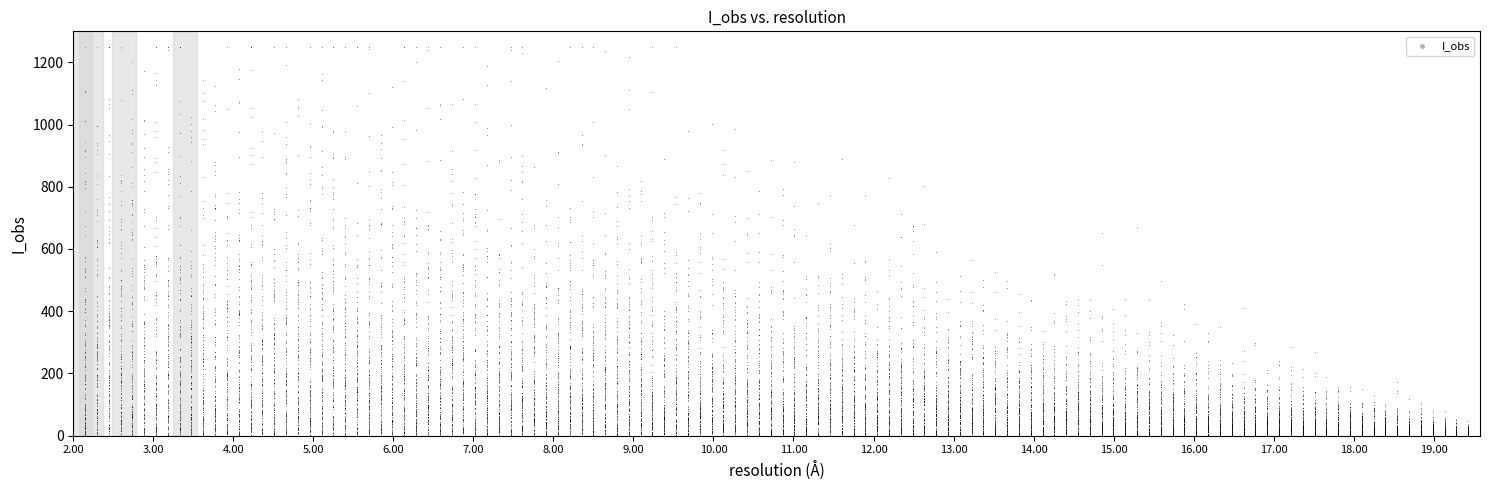

What is the range of Y values (max minus min)?

1250.0